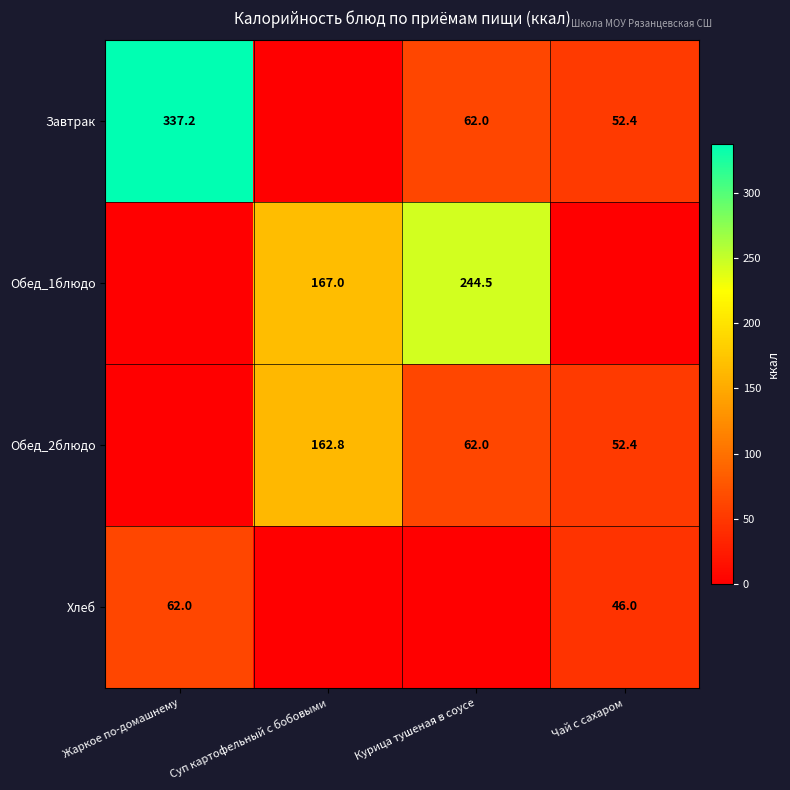

True or false: Завтрак has a value of 89.0 at Чай с сахаром.

False